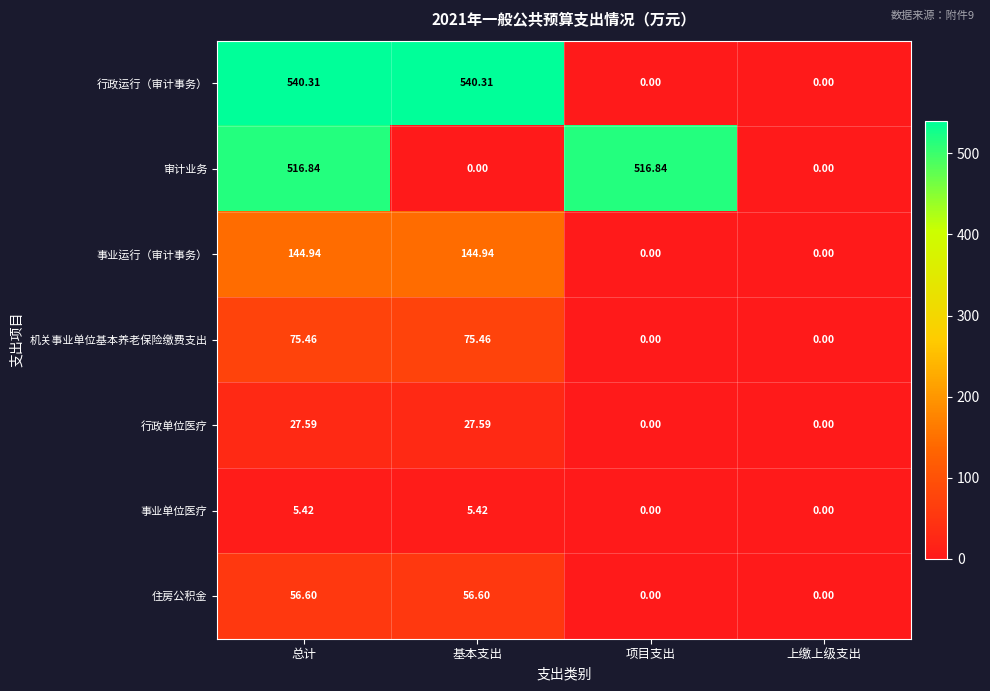

Which series changed the most between 基本支出 and 项目支出?

行政运行（审计事务）